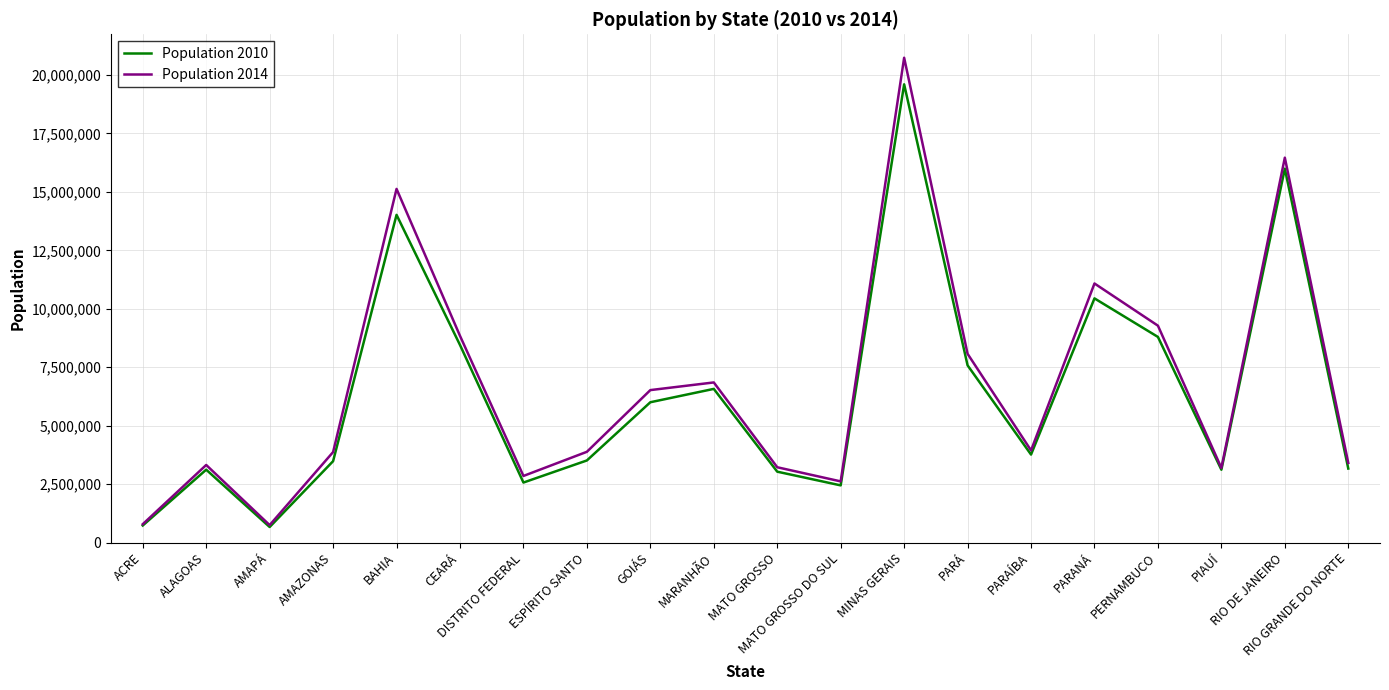

What is the sum of all Population 2010 values?

127086885